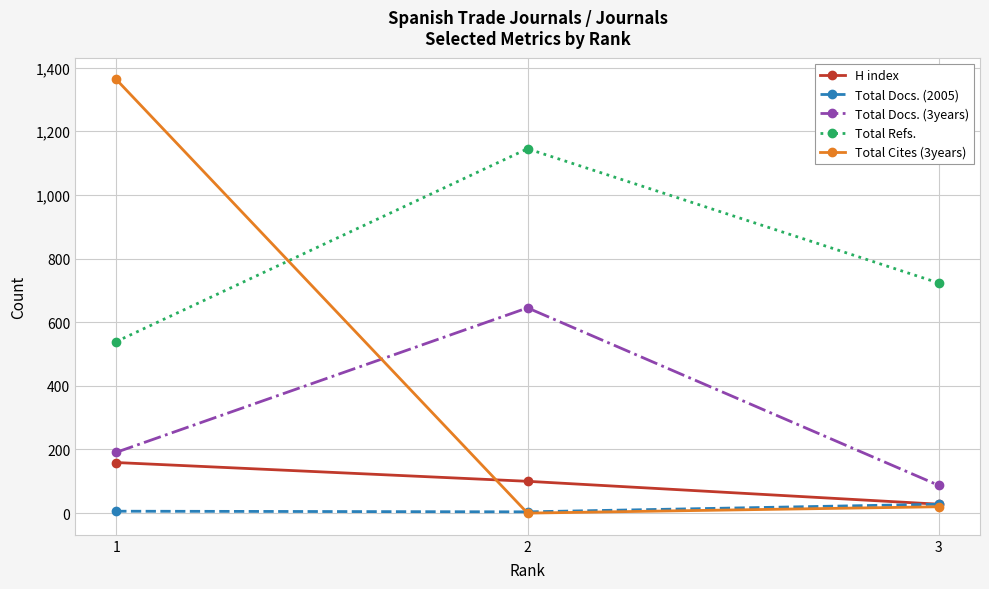

What is the average value of the Total Refs. series?

802